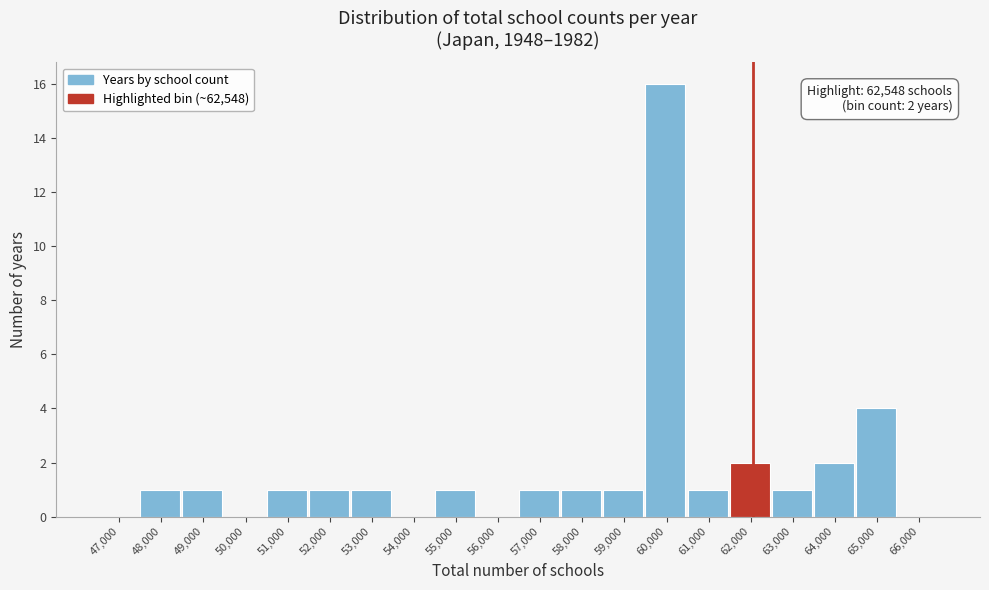

Reading left to right, extract all data points from this chart.

47,000=0	48,000=1	49,000=1	50,000=0	51,000=1	52,000=1	53,000=1	54,000=0	55,000=1	56,000=0	57,000=1	58,000=1	59,000=1	60,000=16	61,000=1	62,000=2	63,000=1	64,000=2	65,000=4	66,000=0